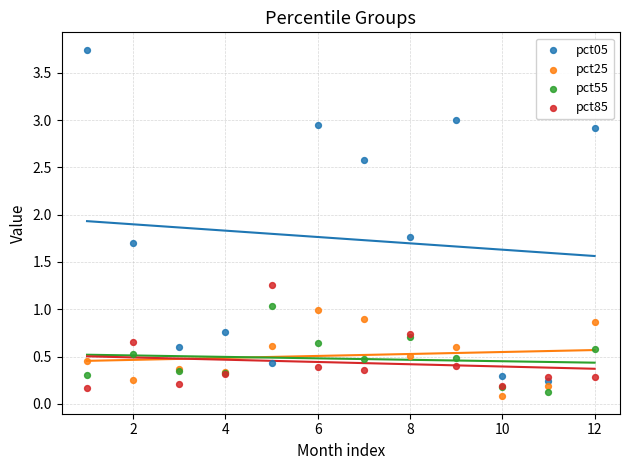

Which series reaches the maximum Y coordinate?

pct05